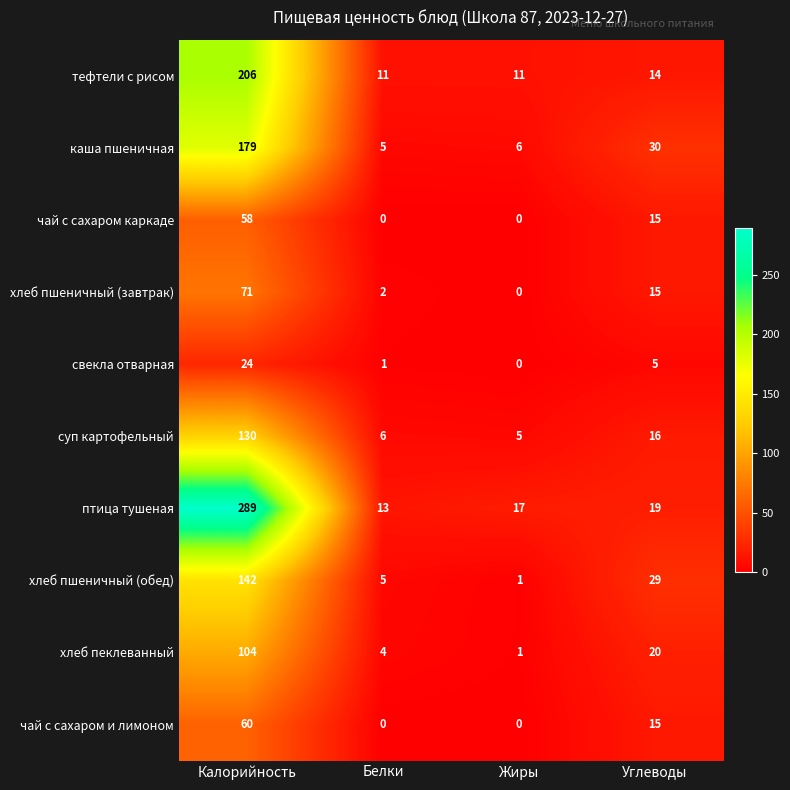

Count the number of categories in the chart.

4